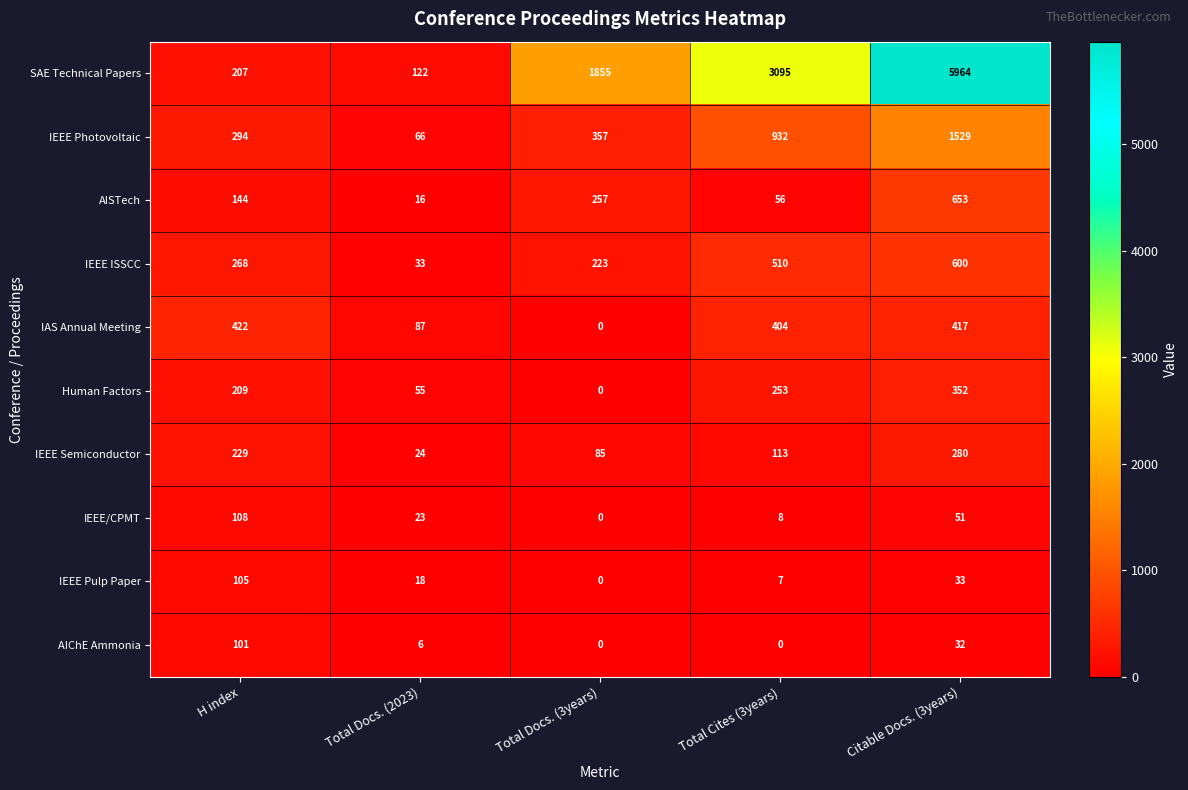

True or false: IAS Annual Meeting has a value of 422 at H index.

True